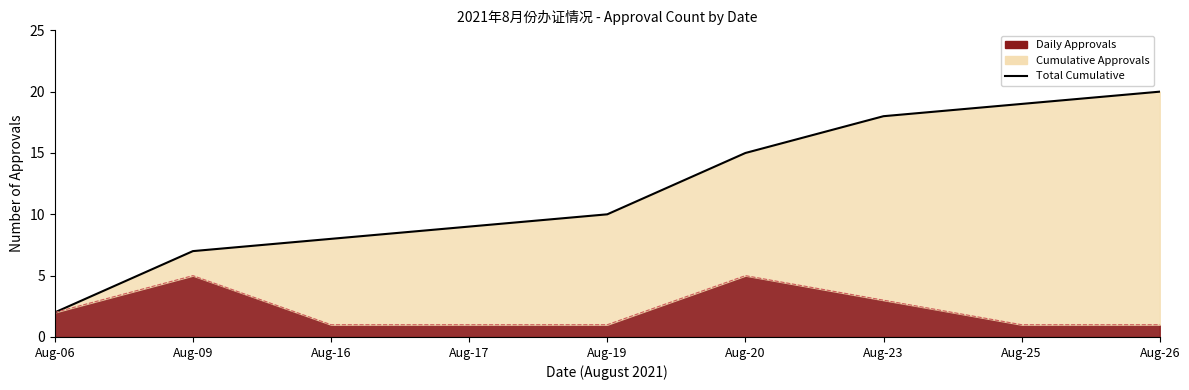

Approximately how many times larger is the value at Aug-20 compared to Aug-19?

1.5